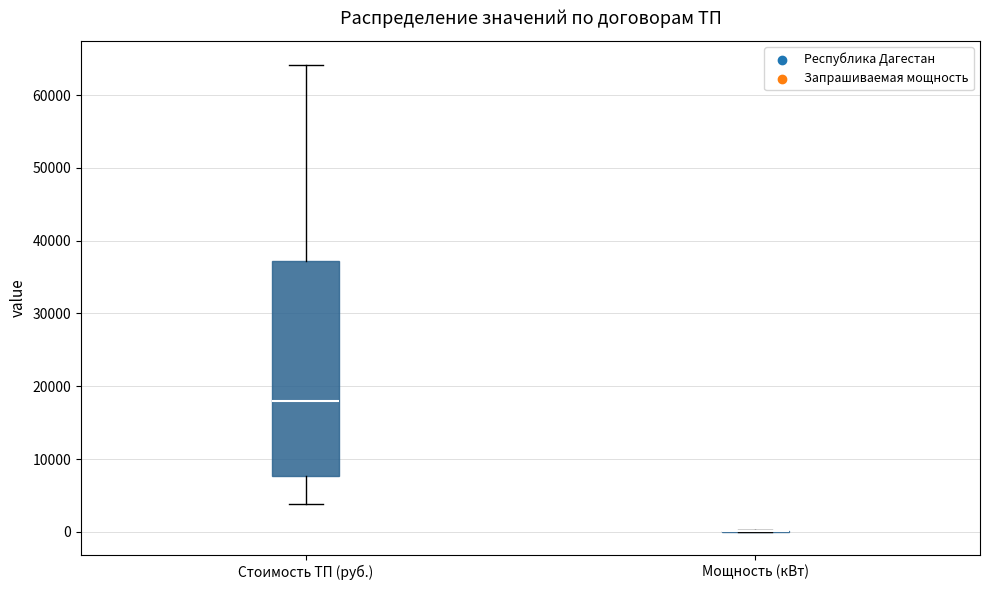

Reading left to right, read every box against the y-axis: the position of its median line, the range the box covers, and the ends of its whiskers. The values are not printed on the chart, so give them approximately, as read against the axis.

Стоимость ТП (руб.): median 18000, box 8000 to 37000, whiskers 4000 to 64000
Мощность (кВт): box collapsed to a line at 0, whiskers 0 to 0